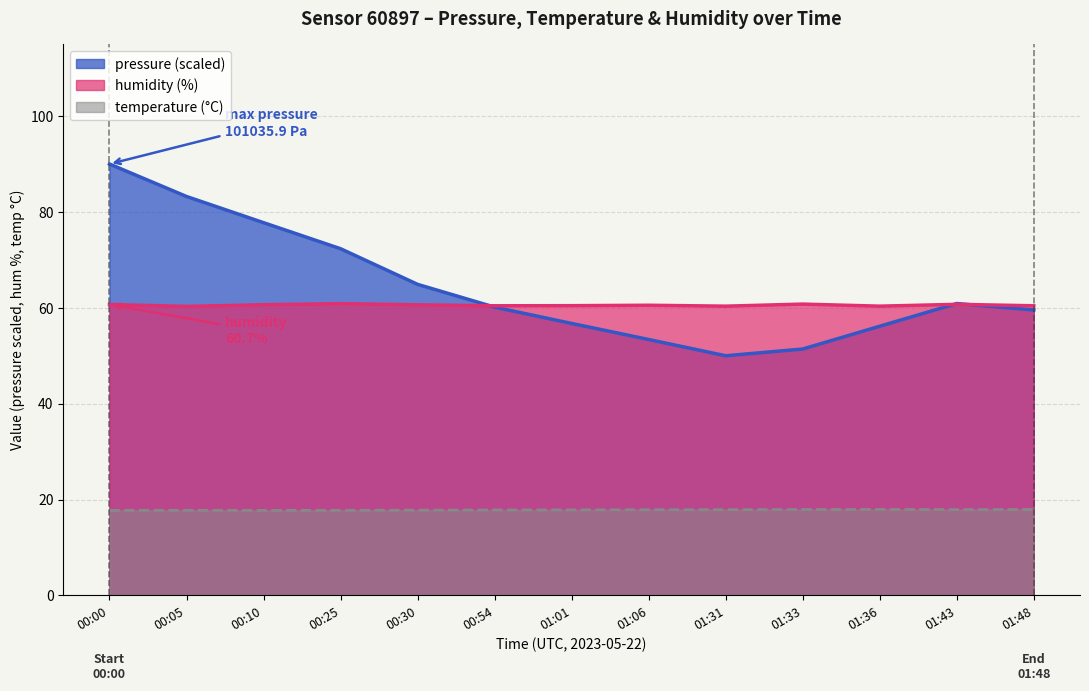

The value of humidity at 01:31 is 104.0. True or false?

False